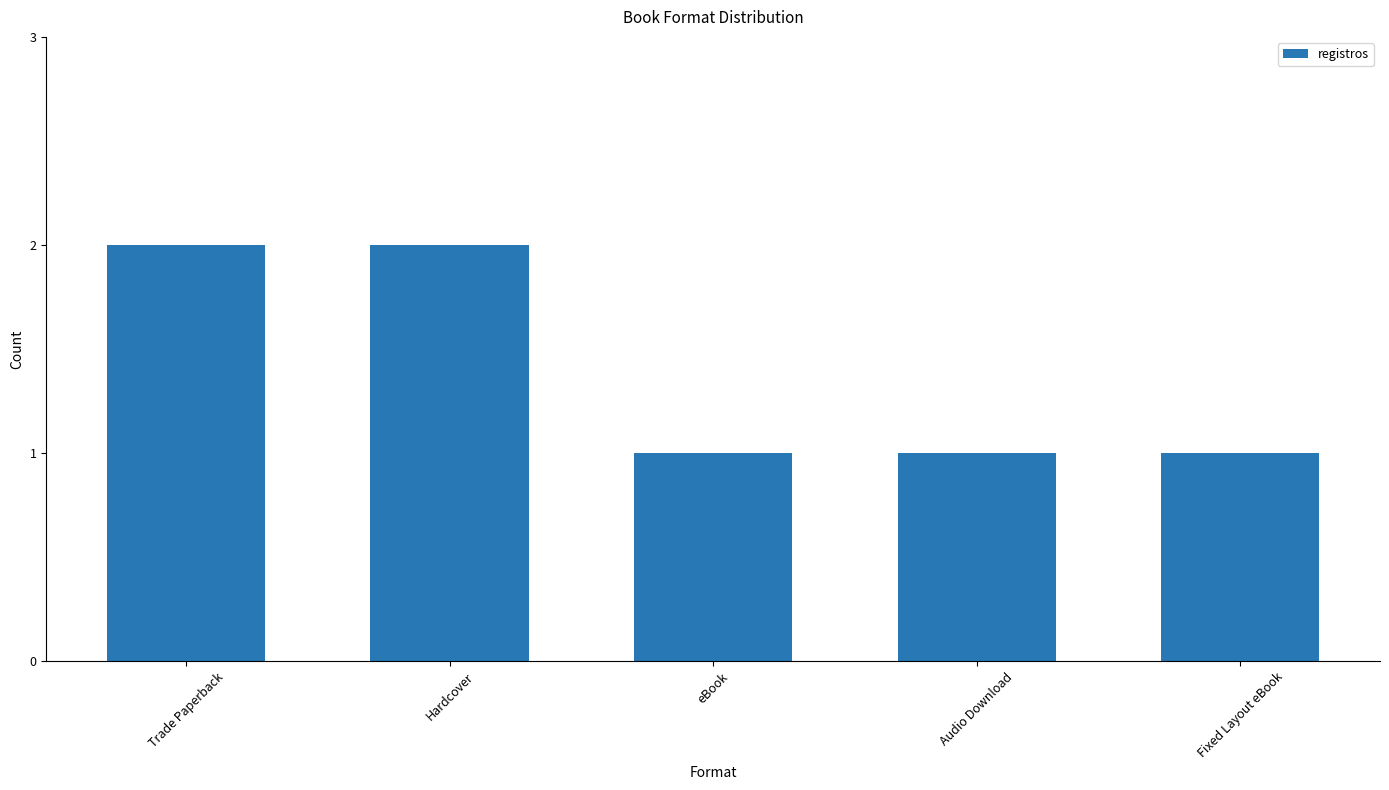

Is it true that the value at Trade Paperback is 2?

True